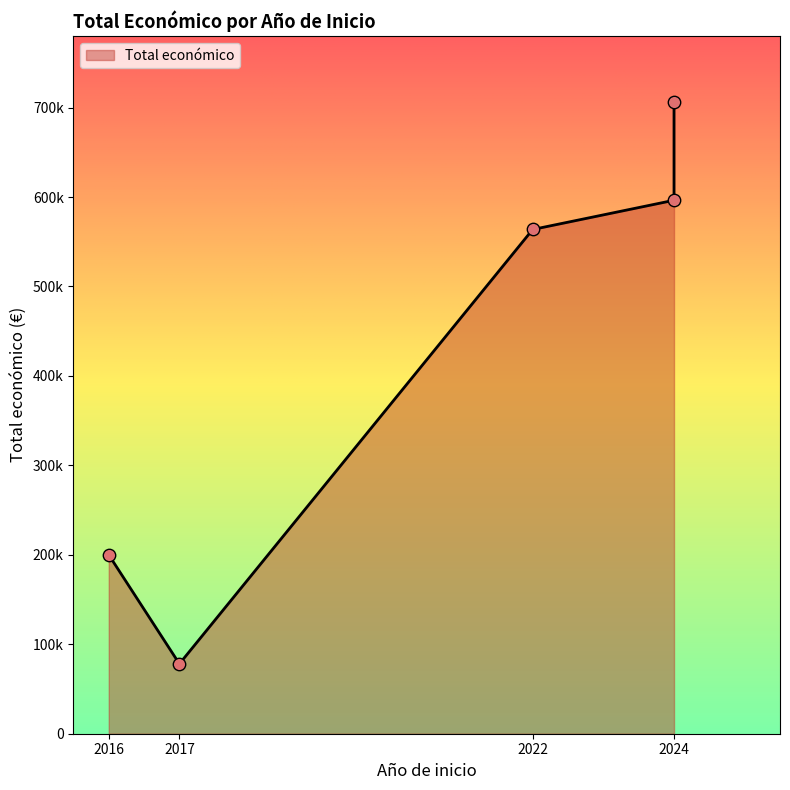

Approximately how many times larger is the value at 2022 compared to 2024?

0.8